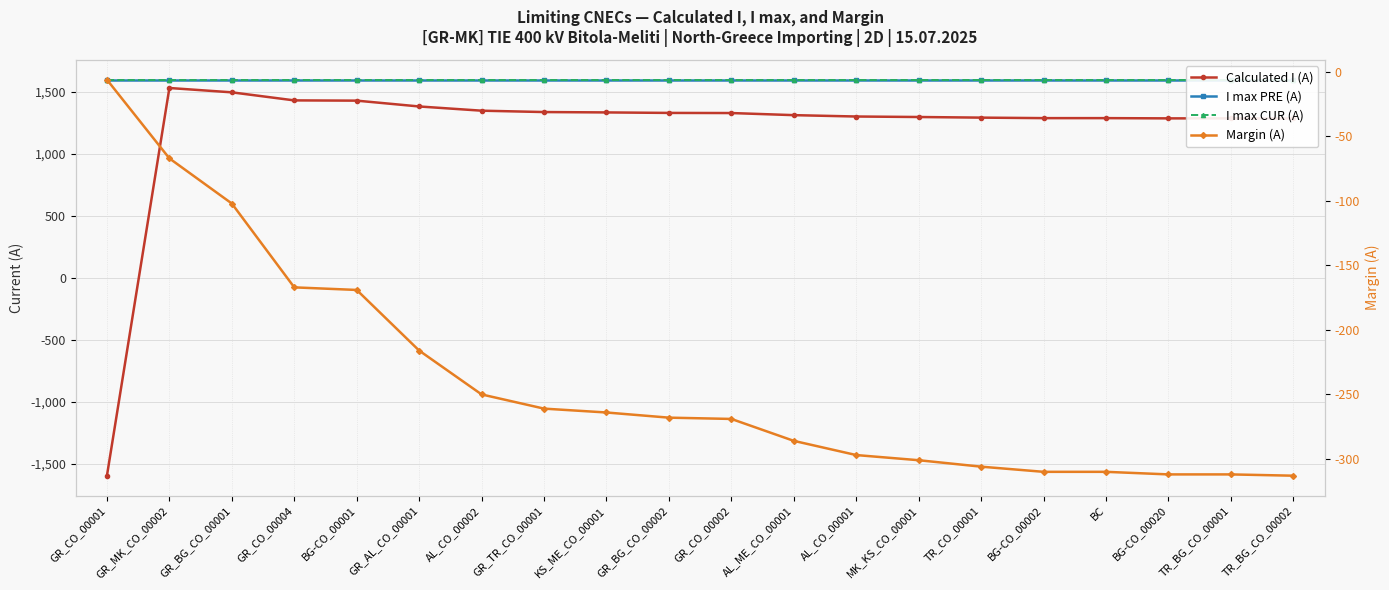

At which category does Calculated I (A) reach its first local peak?

GR_MK_CO_00002